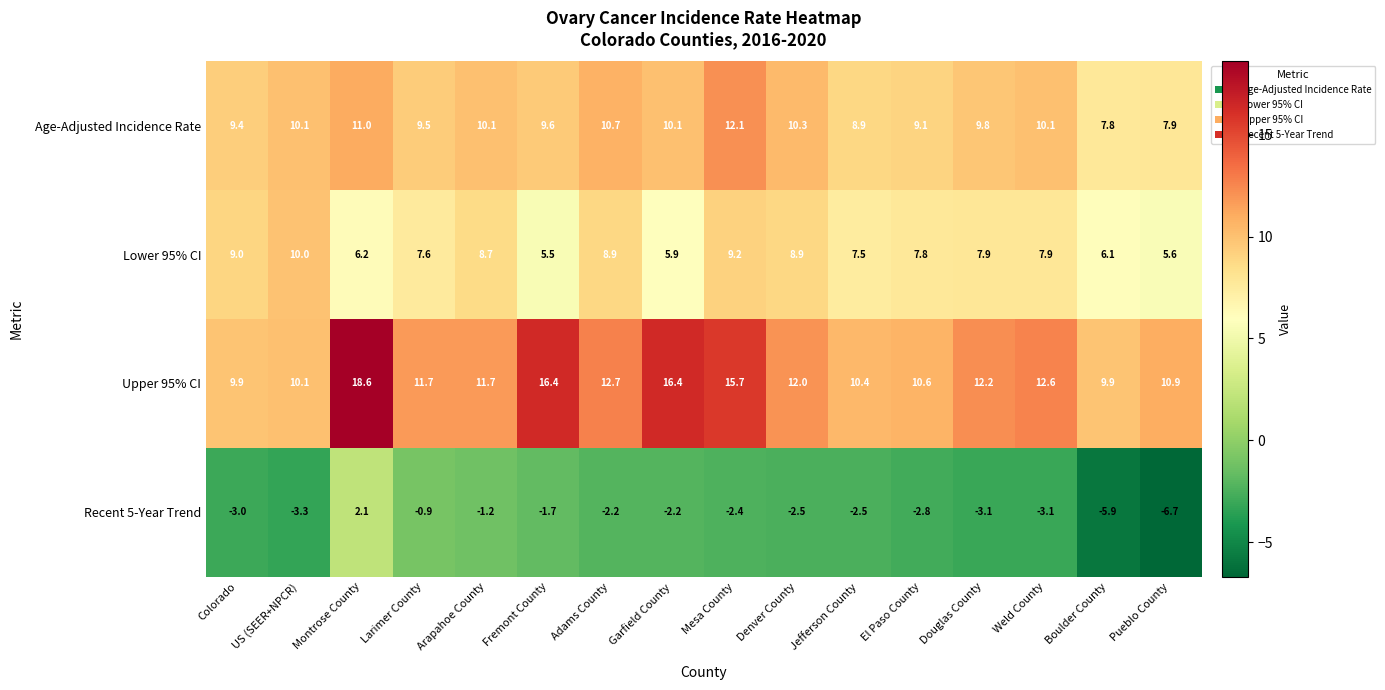

At El Paso County, list the series in order from smallest to largest.

Recent 5-Year Trend, Lower 95% CI, Age-Adjusted Incidence Rate, Upper 95% CI